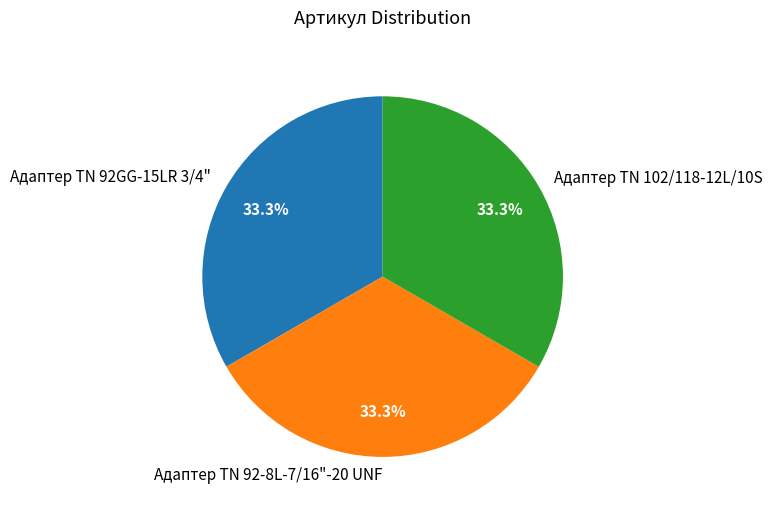

Does any single category account for the majority?

No